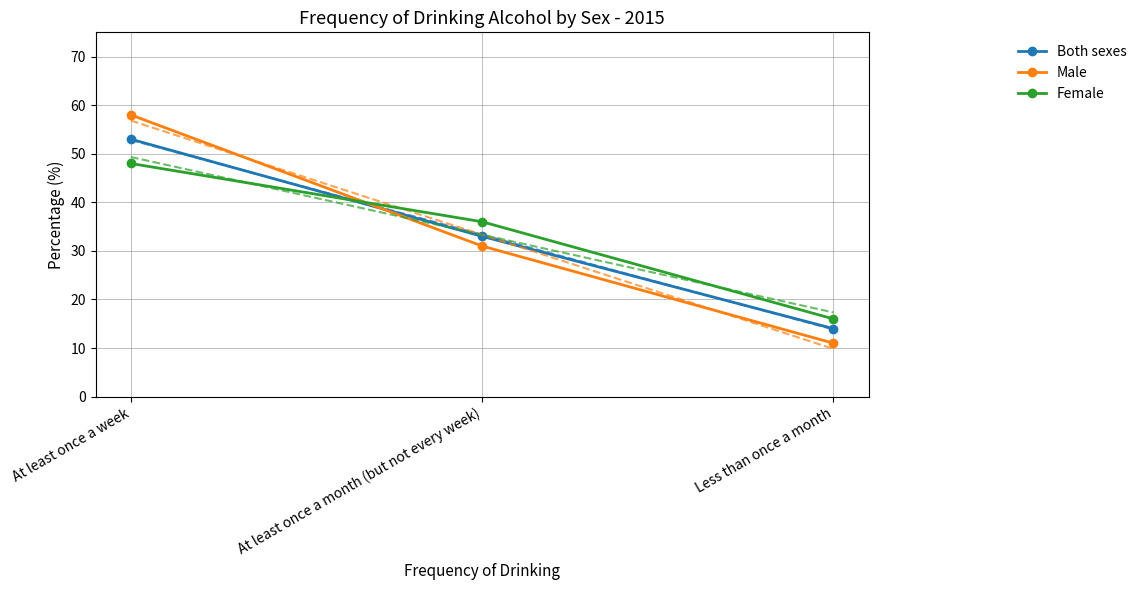

Rank the categories by Male value from lowest to highest.

Less than once a month, At least once a month (but not every week), At least once a week